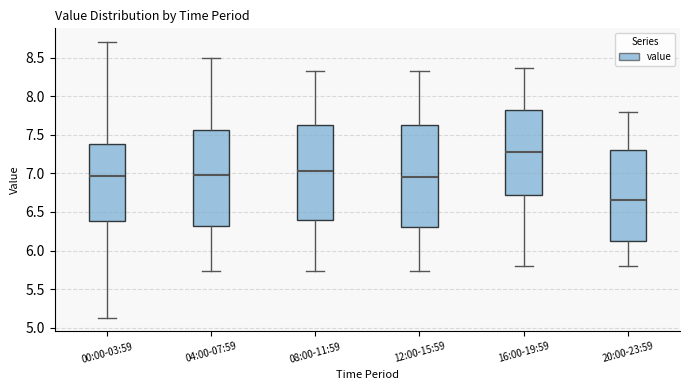

Where is the upper edge of the box for 20:00-23:59 on the y-axis? The values are not printed on the chart, so give them approximately, as read against the axis.

7.30